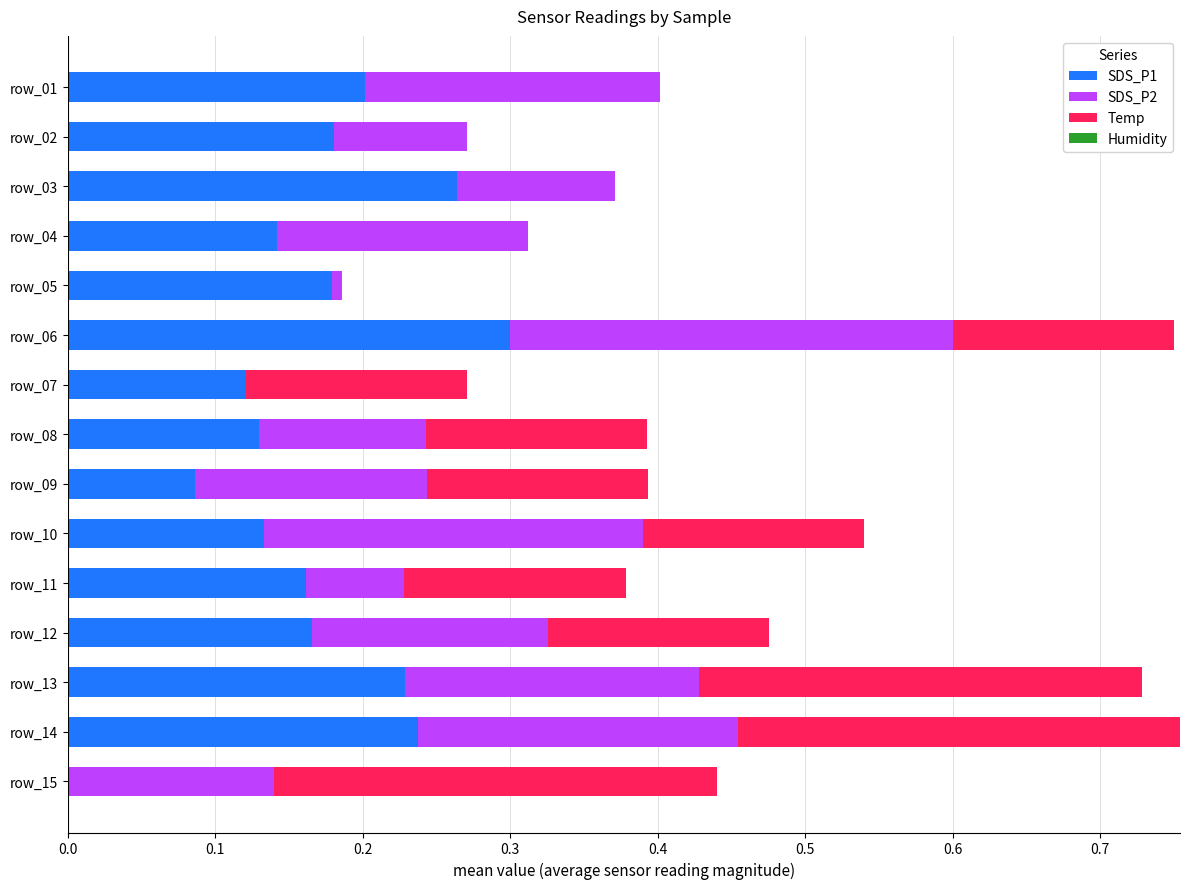

What is the total value across all series at row_10?

0.5